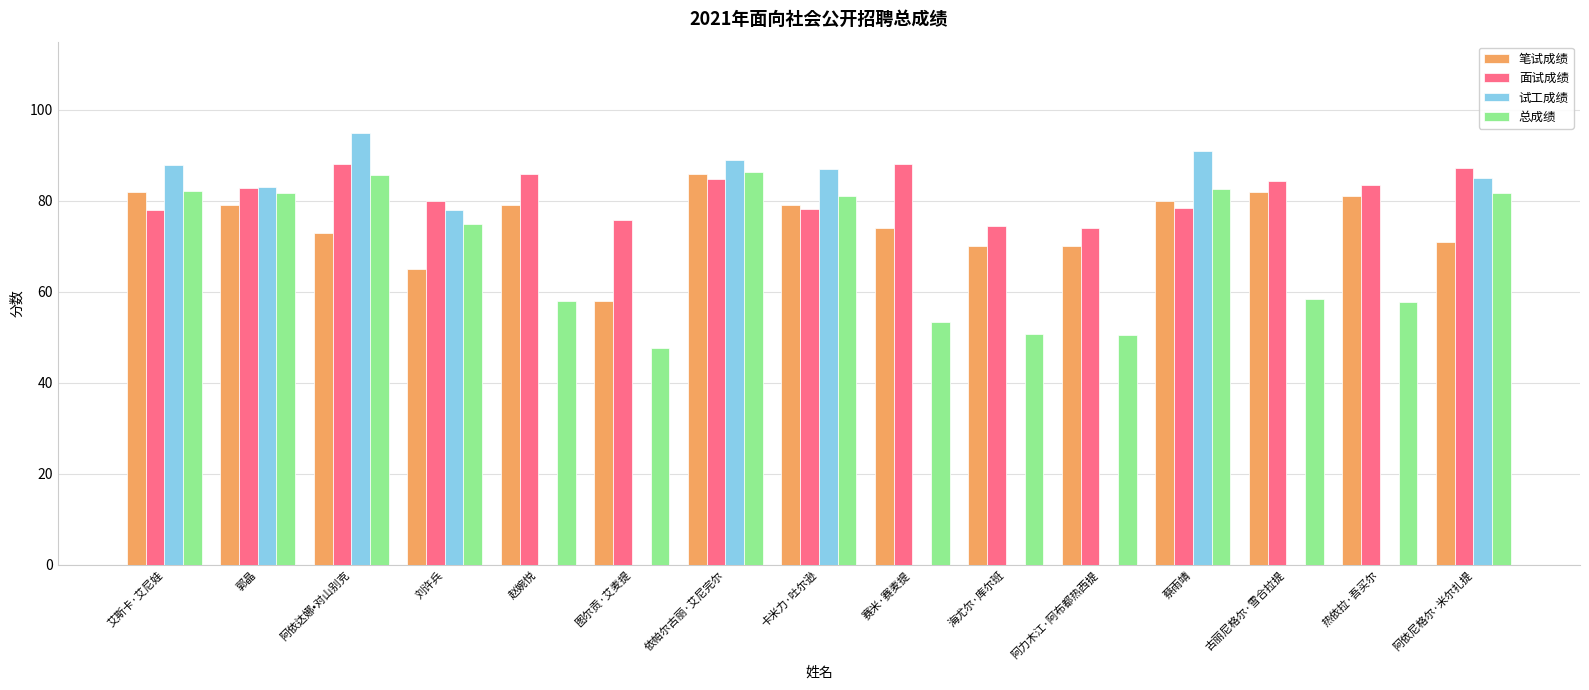

Read the 笔试成绩 value at 依帕尔古丽·艾尼完尔.

86.0